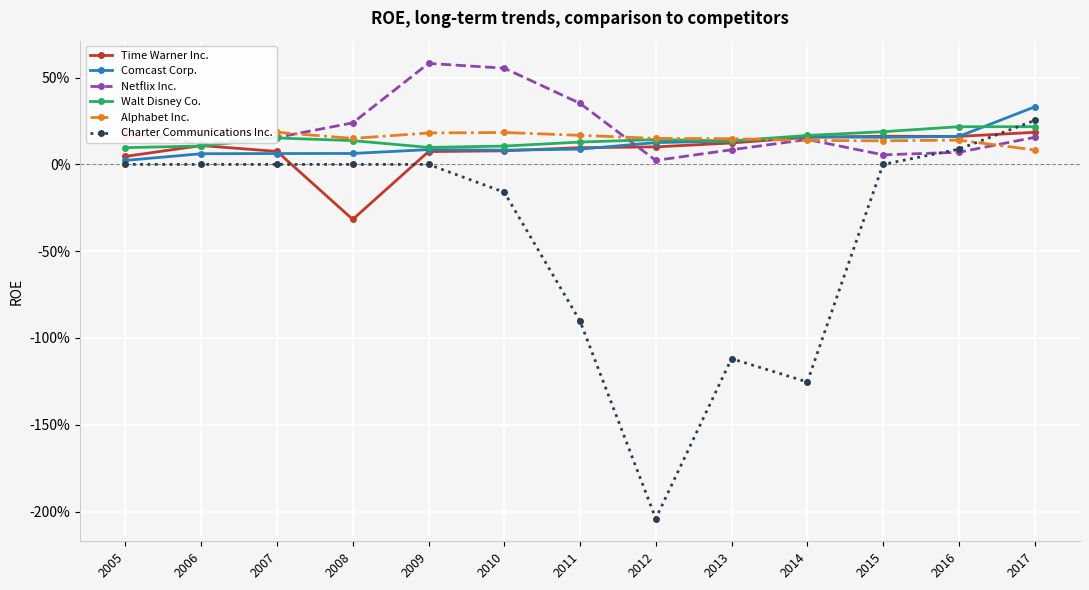

Which series has the widest spread of values?

Charter Communications Inc.